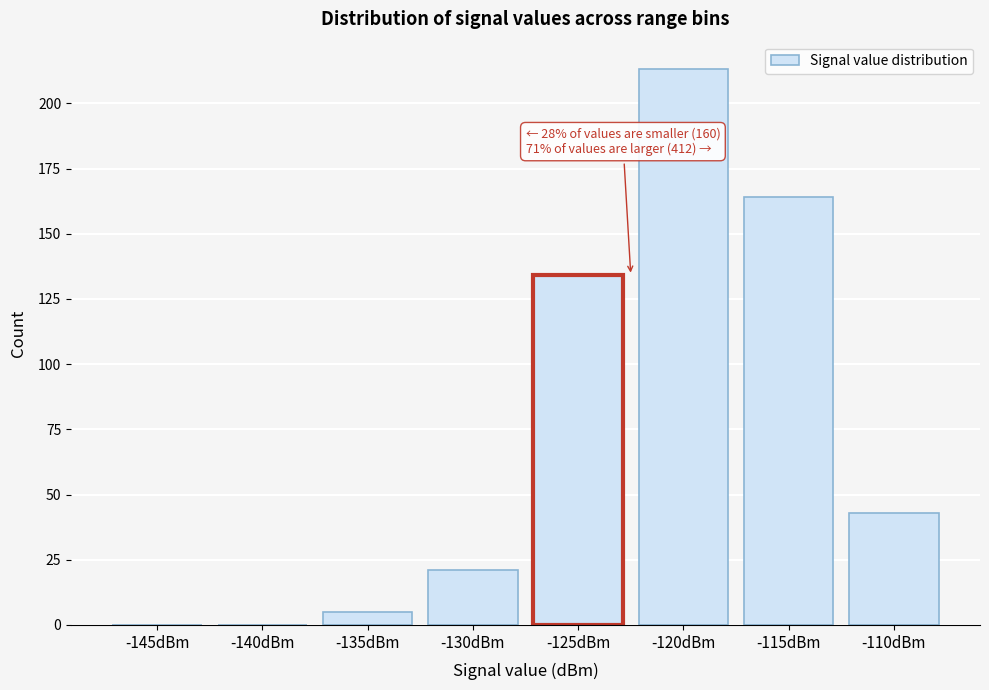

Reading left to right, transcribe all the data shown in this chart.

-145dBm=0	-140dBm=0	-135dBm=5	-130dBm=21	-125dBm=134	-120dBm=213	-115dBm=164	-110dBm=43